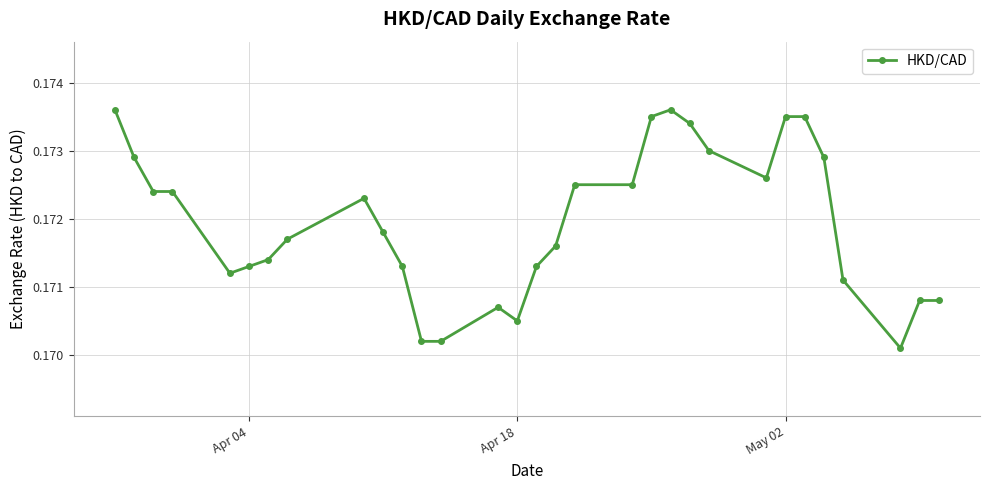

Does the chart display data point markers on the line(s)?

Yes